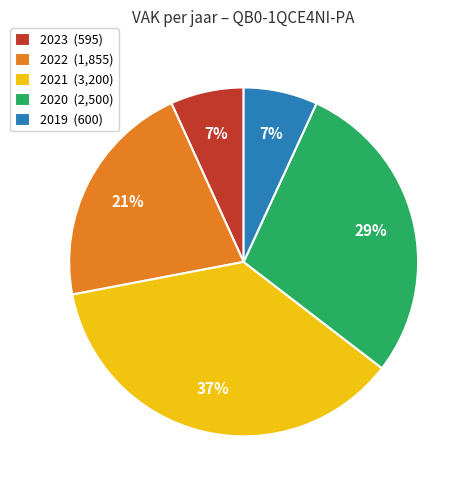

How many segments does this pie chart have?

5